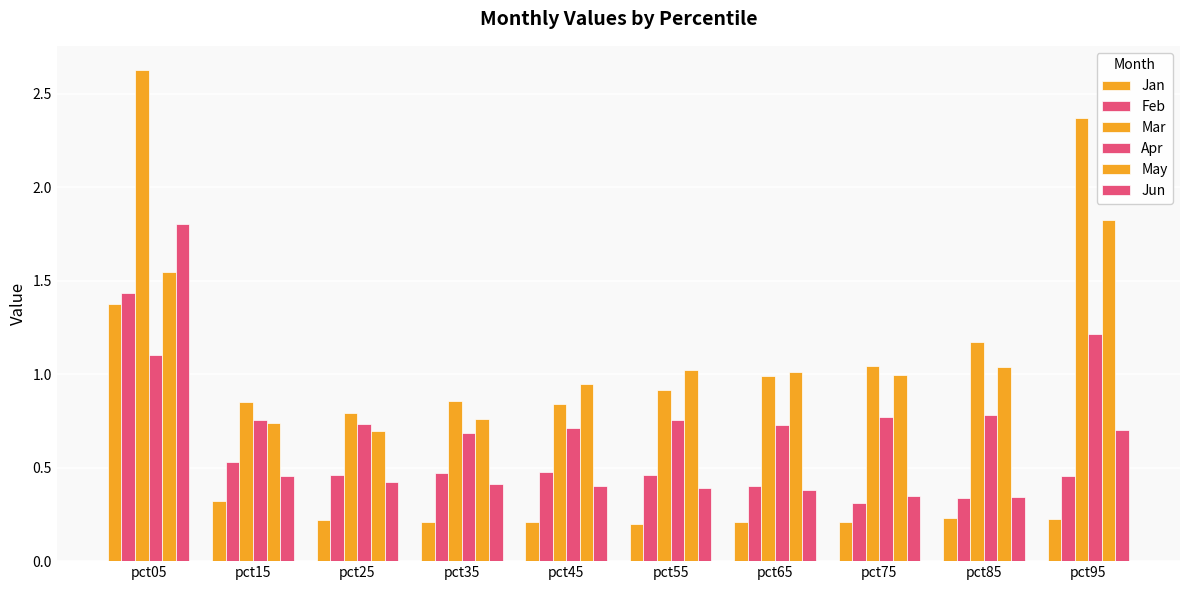

At which category does the chart reach its peak across all series?

pct05